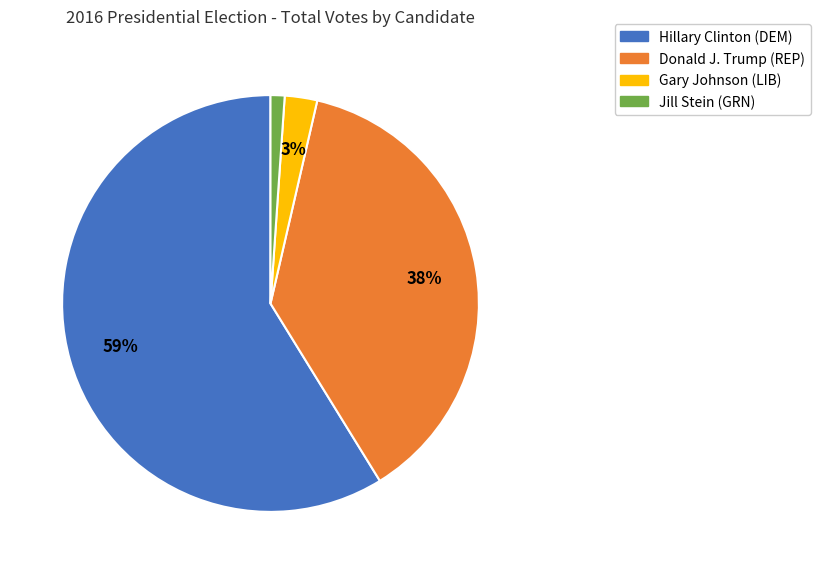

Is there a majority slice in this chart?

Yes